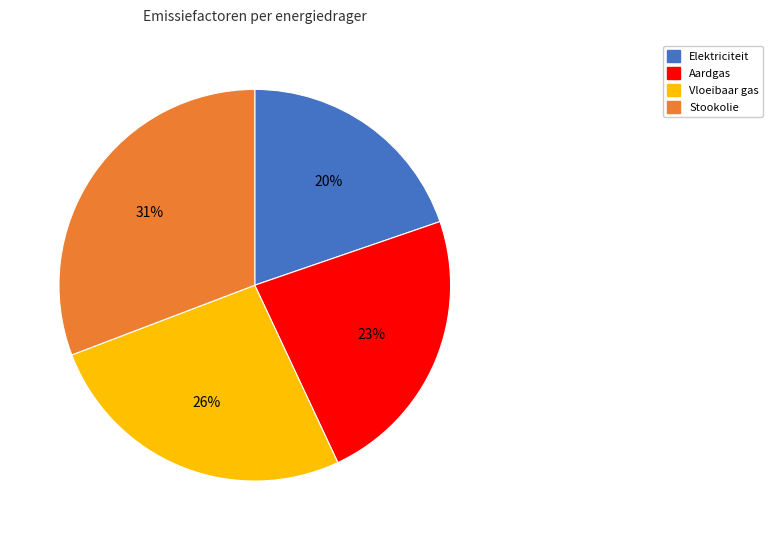

Which slice is the largest?

Stookolie